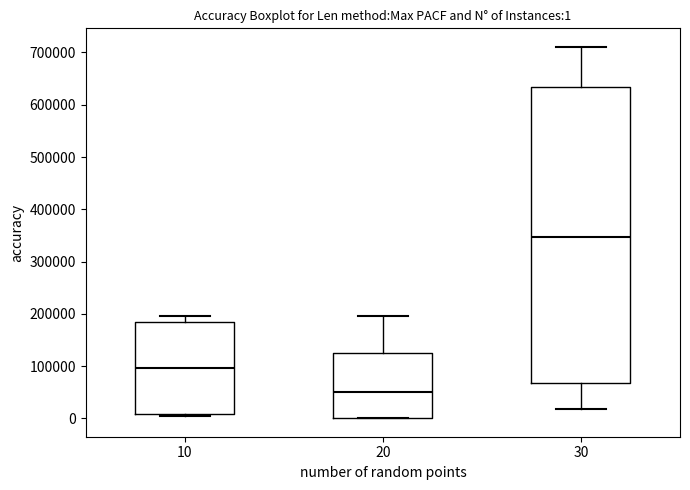

Comparing the boxes themselves (not the whiskers), which one is the tallest?

30